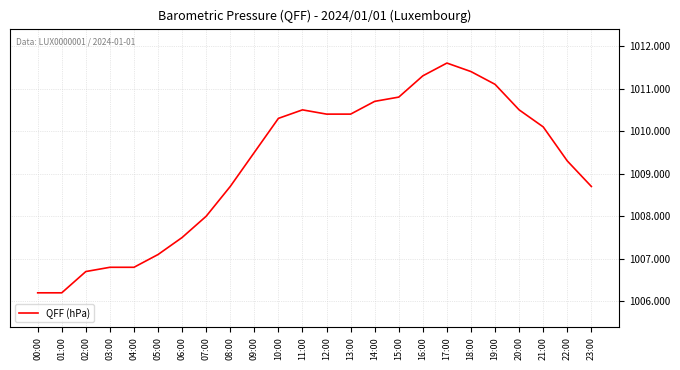

What position from the right is 01:00?

23